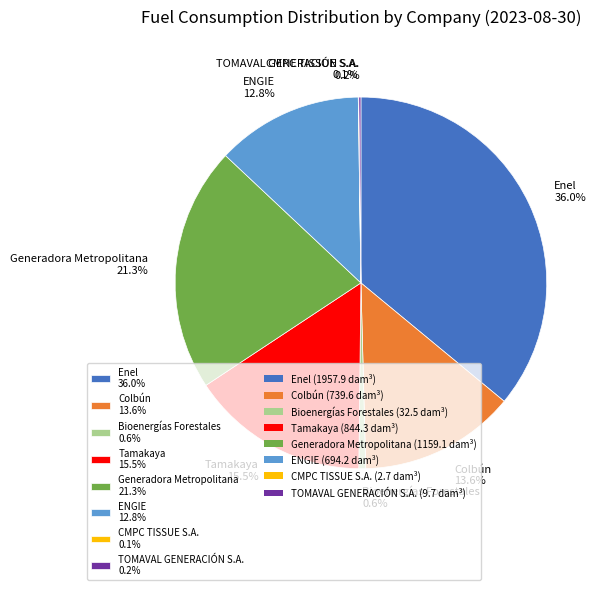

Approximately how many times larger is the value at Colbún 13.6% compared to Enel 36.0%?

0.4